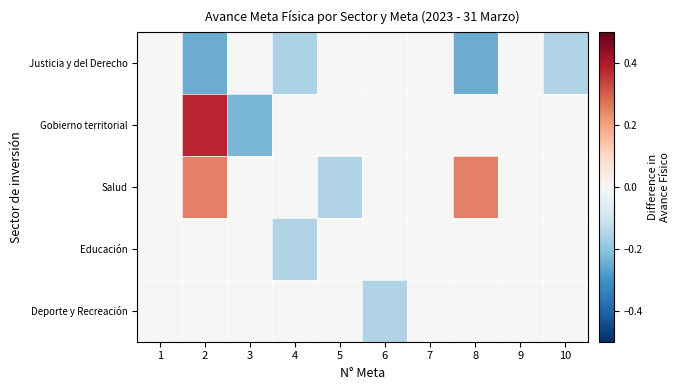

Reading left to right, extract all data points from this chart.

Justicia y del Derecho: 1=0.0	2=-0.2	3=0.0	4=-0.2	5=0.0	6=0.0	7=0.0	8=-0.2	9=0.0	10=-0.1
Gobierno territorial: 1=0.0	2=0.4	3=-0.2	4=0.0	5=0.0	6=0.0	7=0.0	8=0.0	9=0.0	10=0.0
Salud: 1=0.0	2=0.2	3=0.0	4=0.0	5=-0.1	6=0.0	7=0.0	8=0.2	9=0.0	10=0.0
Educación: 1=0.0	2=0.0	3=0.0	4=-0.1	5=0.0	6=0.0	7=0.0	8=0.0	9=0.0	10=0.0
Deporte y Recreación: 1=0.0	2=0.0	3=0.0	4=0.0	5=0.0	6=-0.1	7=0.0	8=0.0	9=0.0	10=0.0